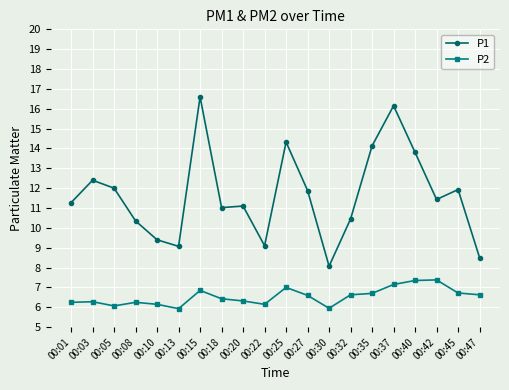

What is the greatest value displayed?

16.6